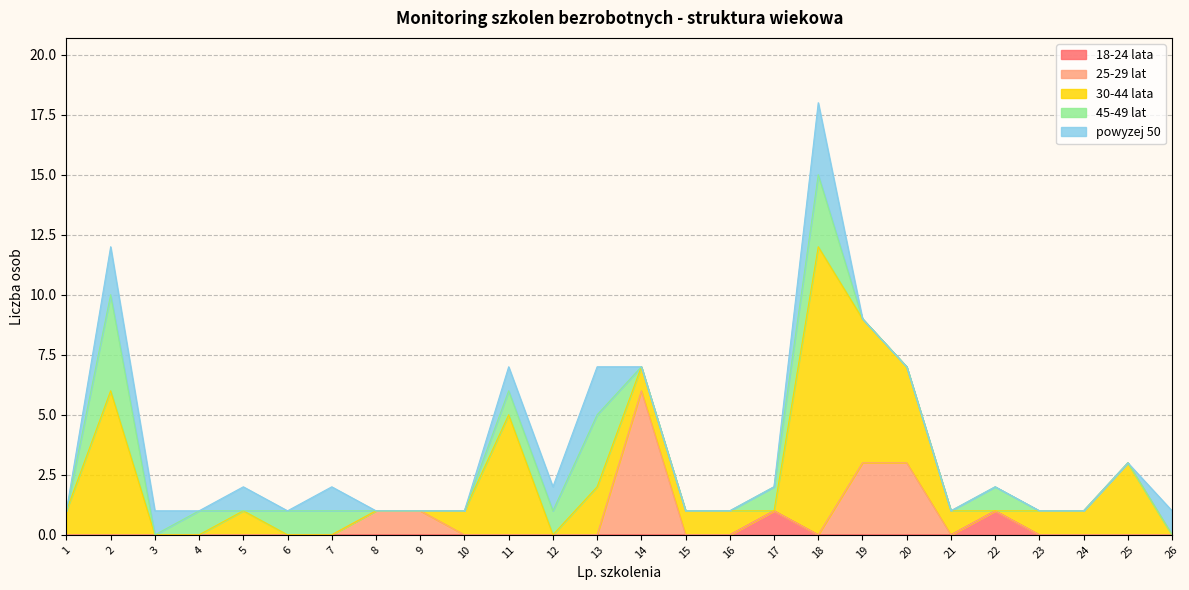

What is the difference between the second highest and minimum values in the powyzej 50 series?

2